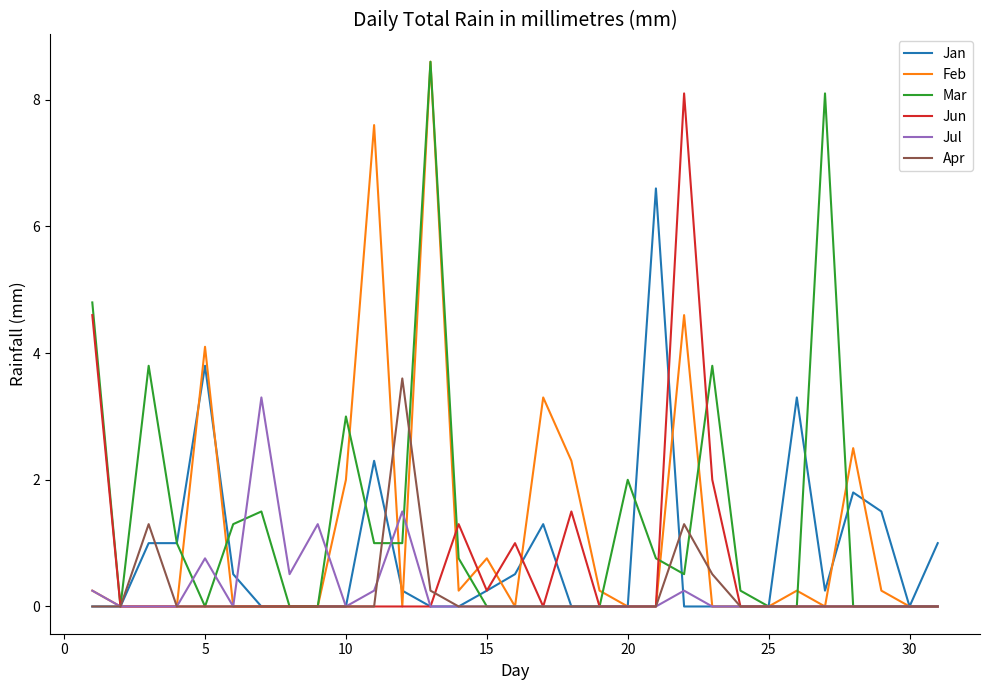

True or false: Feb has more than 0 interior local peaks.

True